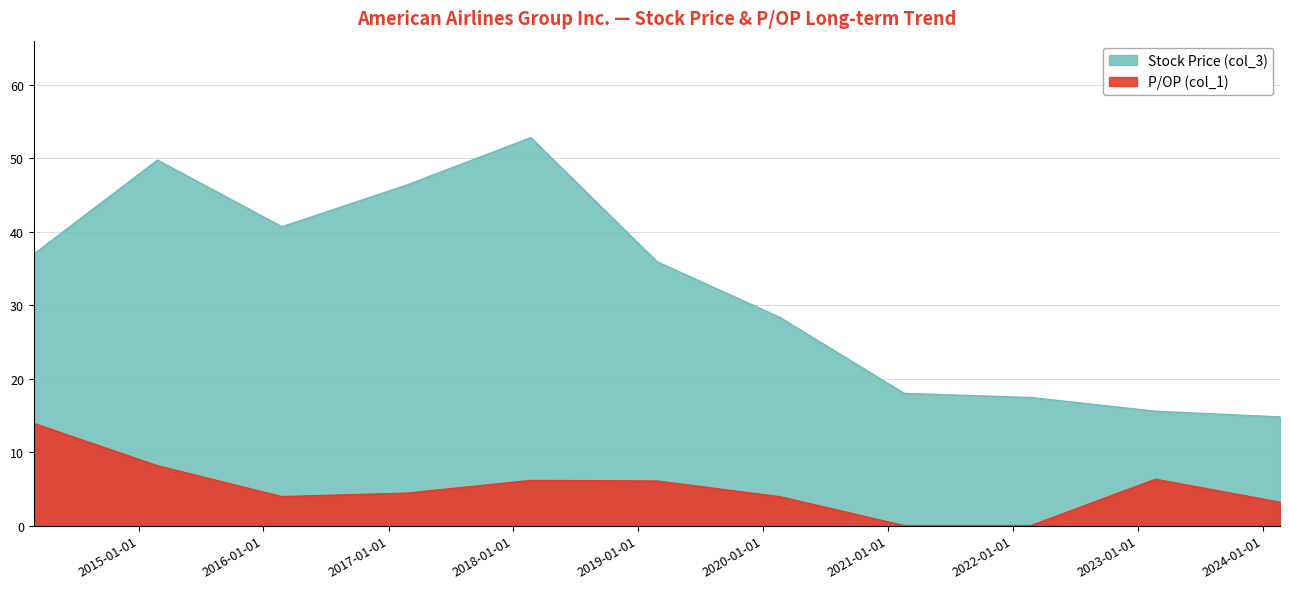

How many lines are shown in the chart?

2